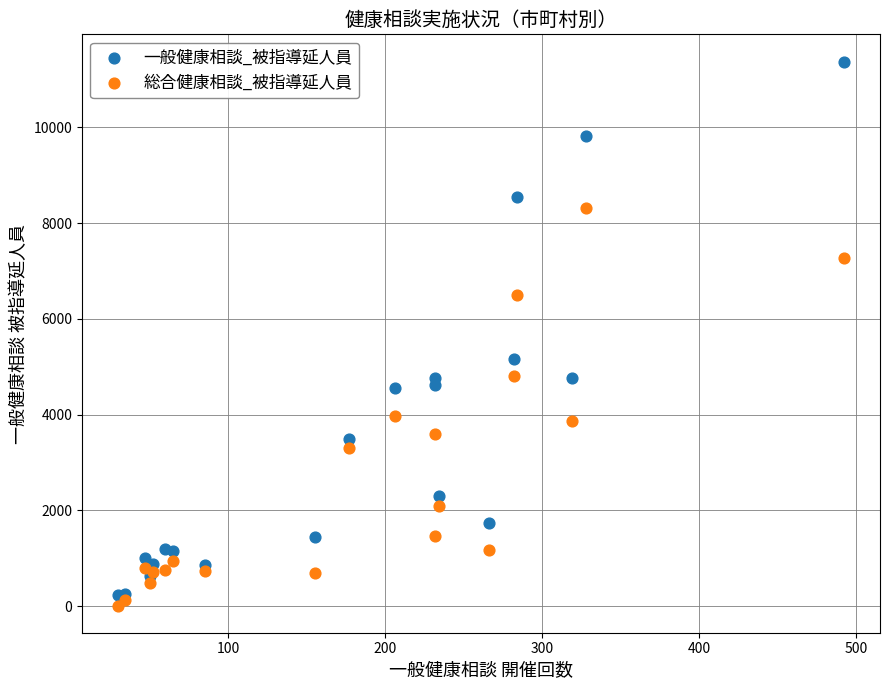

Which series reaches the minimum Y coordinate?

総合健康相談_被指導延人員